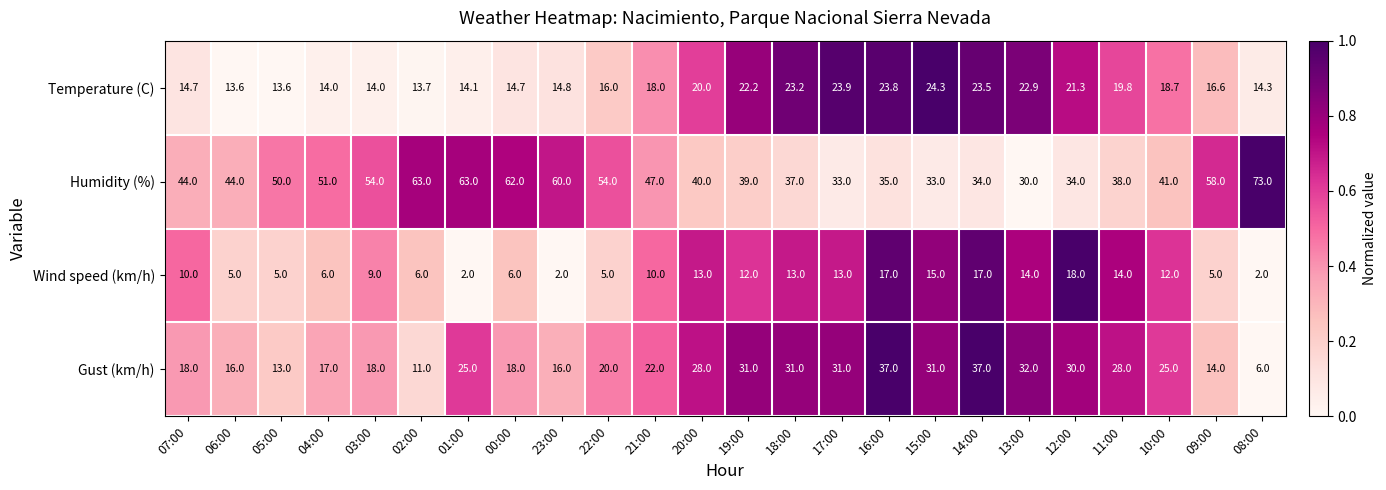

How many distinct data groups are displayed?

4